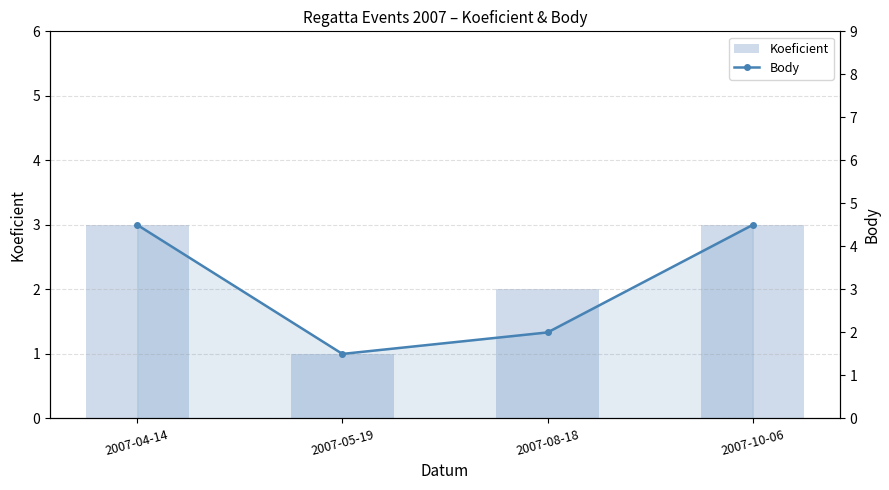

Which series has the largest range (max minus min)?

Body